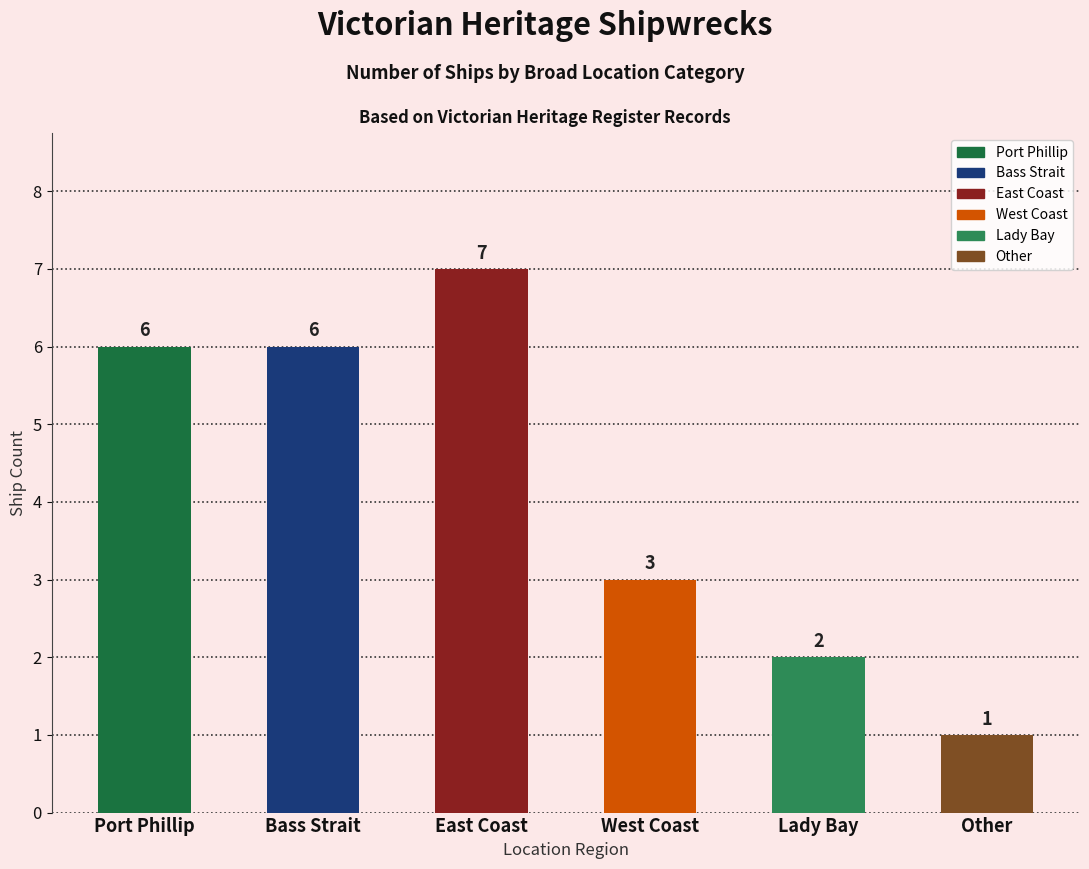

Reading left to right, transcribe all the data shown in this chart.

6	6	7	3	2	1